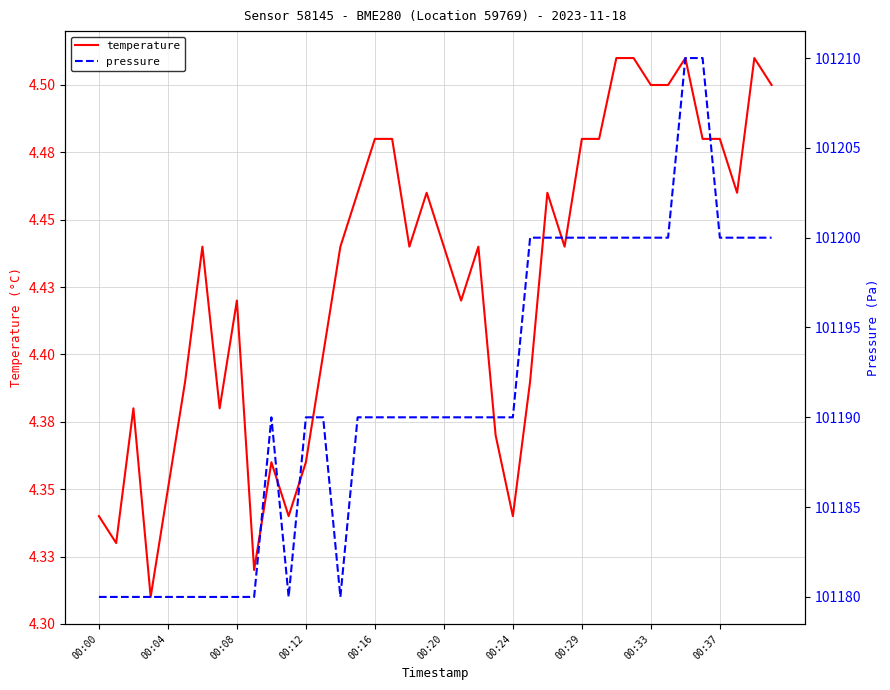

Reading right to left, list all the values displayed in this chart.

temperature: 4.5	4.5	4.5	4.5	4.5	4.5	4.5	4.5	4.5	4.5	4.5	4.5	4.4	4.5	4.4	4.3	4.4	4.4	4.4	4.4	4.5	4.4	4.5	4.5	4.5	4.4	4.4	4.4	4.3	4.4	4.3	4.4	4.4	4.4	4.4	4.3	4.3	4.4	4.3	4.3
pressure: 101200.0	101200.0	101200.0	101200.0	101210.0	101210.0	101200.0	101200.0	101200.0	101200.0	101200.0	101200.0	101200.0	101200.0	101200.0	101190.0	101190.0	101190.0	101190.0	101190.0	101190.0	101190.0	101190.0	101190.0	101190.0	101180.0	101190.0	101190.0	101180.0	101190.0	101180.0	101180.0	101180.0	101180.0	101180.0	101180.0	101180.0	101180.0	101180.0	101180.0